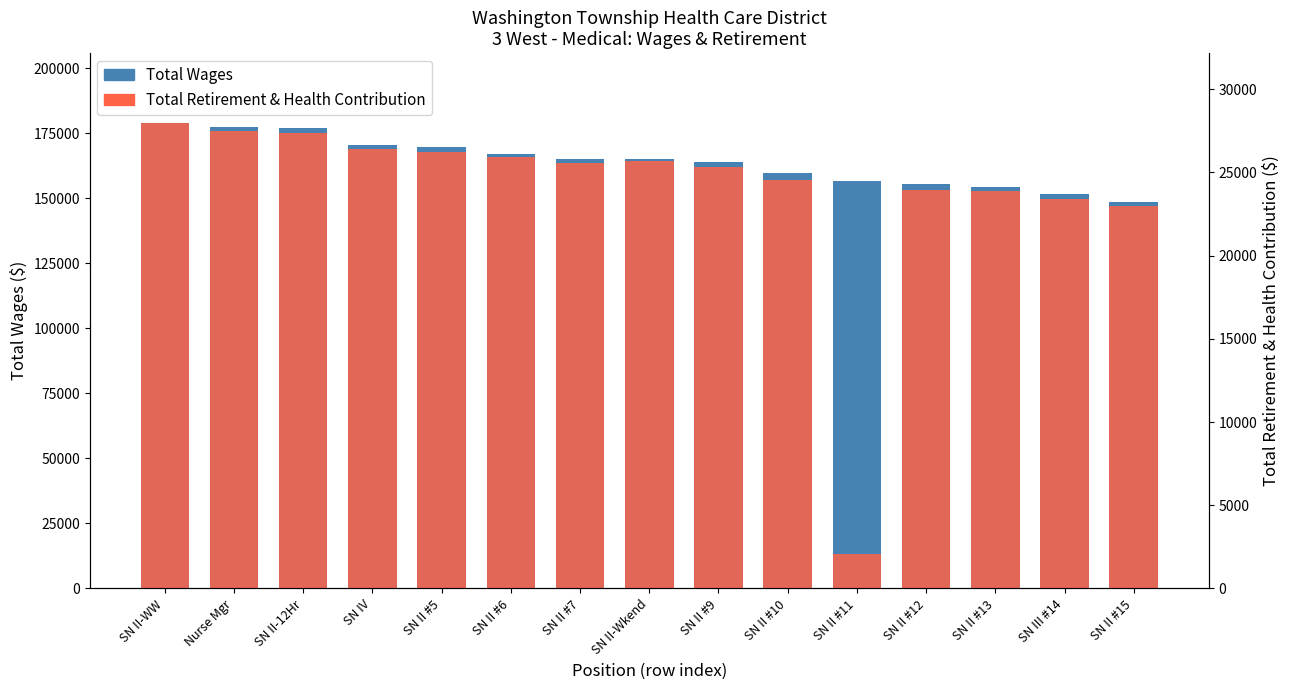

Reading left to right, transcribe all the data shown in this chart.

Total Wages: SN II-WW=179044	Nurse Mgr=177516	SN II-12Hr=177082	SN IV=170703	SN II #5=169696	SN II #6=167001	SN II #7=165359	SN II-Wkend=165284	SN II #9=163945	SN II #10=159836	SN II #11=156622	SN II #12=155586	SN II #13=154410	SN III #14=151755	SN II #15=148782
Total Retirement & Health Contribution: SN II-WW=27974	Nurse Mgr=27465	SN II-12Hr=27384	SN IV=26394	SN II #5=26245	SN II #6=25914	SN II #7=25542	SN II-Wkend=25702	SN II #9=25308	SN II #10=24537	SN II #11=2053	SN II #12=23917	SN II #13=23896	SN III #14=23423	SN II #15=22994